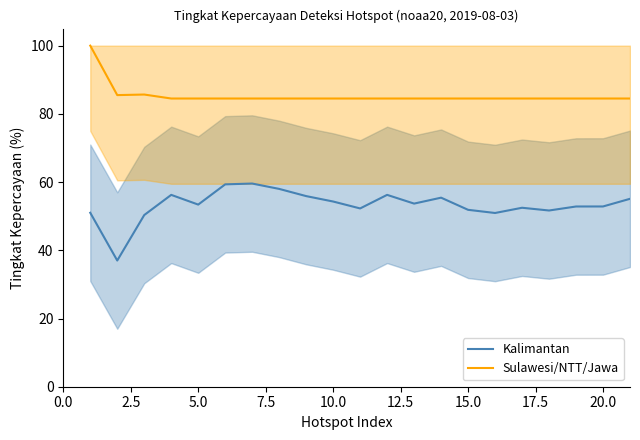

True or false: Kalimantan has a value of 78.6 at 15.0.

False